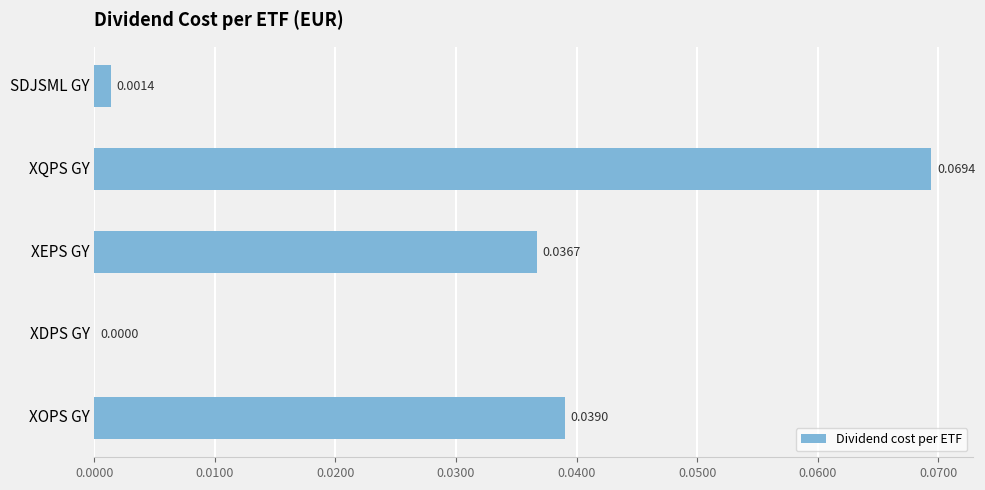

Where is the data nearest to the value 0?

XDPS GY